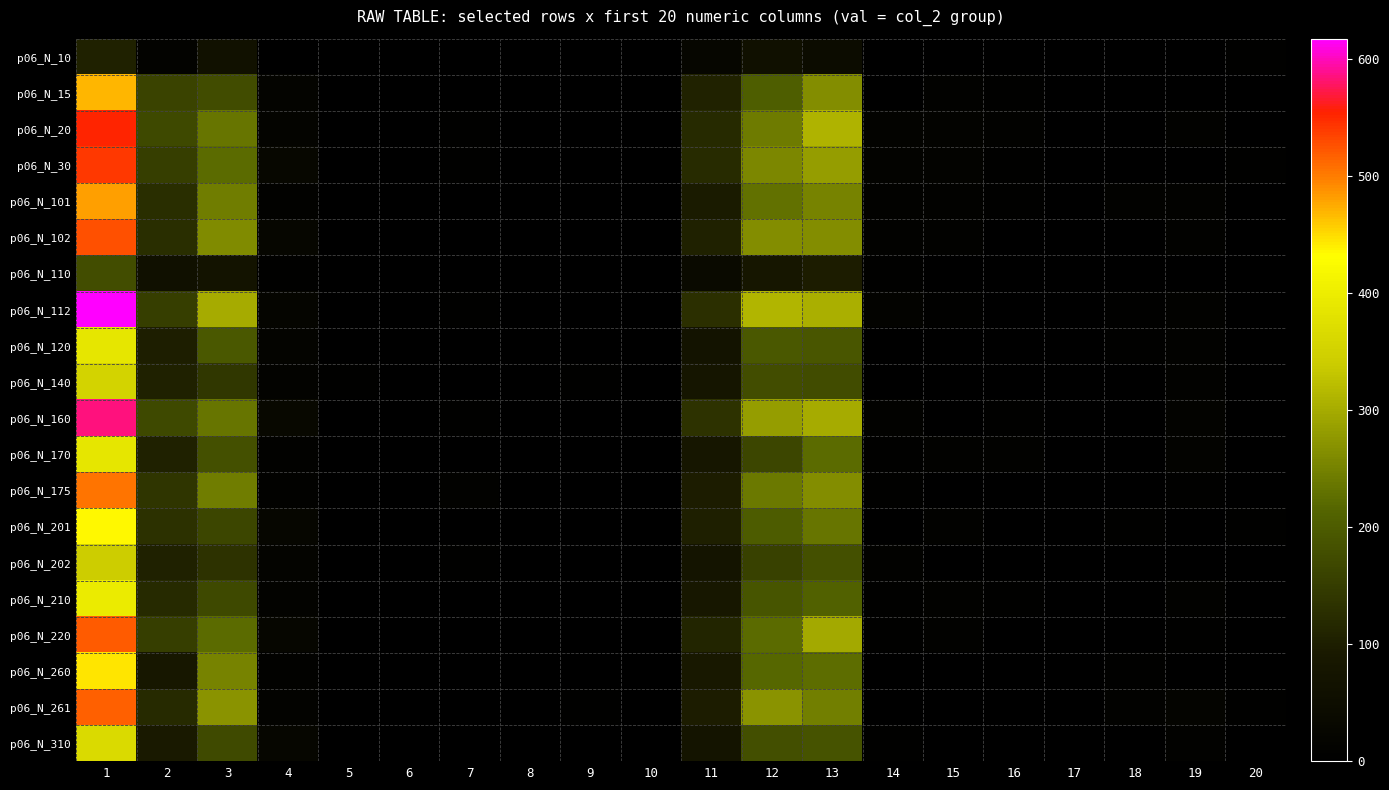

Reading left to right, what are all the values shown in this chart?

p06_N_10: 1=105	2=14	3=63	4=1	5=0	6=0	7=1	8=0	9=0	10=1	11=25	12=61	13=44	14=0	15=1	16=3	17=0	18=2	19=2	20=5
p06_N_15: 1=469	2=161	3=175	4=15	5=2	6=1	7=3	8=2	9=2	10=0	11=108	12=204	13=265	14=3	15=9	16=6	17=1	18=3	19=1	20=3
p06_N_20: 1=552	2=169	3=235	4=16	5=4	6=1	7=5	8=0	9=1	10=2	11=119	12=243	13=309	14=13	15=14	16=8	17=3	18=4	19=10	20=3
p06_N_30: 1=540	2=154	3=224	4=28	5=2	6=0	7=6	8=0	9=4	10=0	11=122	12=257	13=283	14=14	15=13	16=5	17=4	18=3	19=1	20=5
p06_N_101: 1=481	2=127	3=244	4=11	5=0	6=1	7=1	8=0	9=2	10=0	11=95	12=230	13=251	14=9	15=10	16=6	17=0	18=8	19=12	20=3
p06_N_102: 1=527	2=127	3=261	4=23	5=2	6=1	7=2	8=1	9=3	10=3	11=104	12=264	13=263	14=9	15=11	16=2	17=2	18=3	19=10	20=4
p06_N_110: 1=177	2=58	3=71	4=7	5=0	6=0	7=2	8=1	9=0	10=0	11=38	12=80	13=97	14=6	15=1	16=2	17=0	18=2	19=3	20=3
p06_N_112: 1=617	2=152	3=301	4=21	5=2	6=0	7=5	8=1	9=4	10=1	11=130	12=313	13=304	14=13	15=5	16=4	17=0	18=5	19=12	20=2
p06_N_120: 1=387	2=100	3=193	4=16	5=0	6=0	7=4	8=0	9=3	10=0	11=71	12=195	13=192	14=3	15=3	16=3	17=1	18=5	19=9	20=1
p06_N_140: 1=353	2=105	3=141	4=13	5=5	6=2	7=3	8=0	9=5	10=0	11=79	12=178	13=175	14=2	15=2	16=4	17=1	18=3	19=8	20=0
p06_N_160: 1=585	2=171	3=236	4=30	5=2	6=1	7=7	8=0	9=3	10=1	11=134	12=284	13=301	14=11	15=2	16=6	17=3	18=3	19=14	20=3
p06_N_170: 1=387	2=105	3=182	4=10	5=1	6=0	7=4	8=0	9=3	10=1	11=81	12=164	13=223	14=6	15=11	16=8	17=0	18=2	19=13	20=2
p06_N_175: 1=505	2=138	3=244	4=12	5=2	6=0	7=8	8=1	9=2	10=0	11=98	12=241	13=264	14=6	15=4	16=2	17=2	18=4	19=5	20=0
p06_N_201: 1=435	2=131	3=166	4=23	5=1	6=1	7=3	8=1	9=4	10=2	11=103	12=201	13=234	14=3	15=8	16=3	17=1	18=5	19=3	20=5
p06_N_202: 1=341	2=104	3=134	4=17	5=1	6=2	7=5	8=0	9=3	10=2	11=73	12=158	13=183	14=10	15=2	16=1	17=0	18=1	19=3	20=2
p06_N_210: 1=396	2=120	3=171	4=14	5=0	6=1	7=2	8=0	9=2	10=1	11=85	12=188	13=208	14=5	15=11	16=5	17=3	18=4	19=12	20=3
p06_N_220: 1=520	2=153	3=224	4=22	5=2	6=0	7=2	8=0	9=4	10=1	11=112	12=223	13=297	14=5	15=9	16=3	17=0	18=2	19=6	20=1
p06_N_260: 1=444	2=85	3=253	4=10	5=3	6=0	7=3	8=0	9=3	10=0	11=87	12=219	13=225	14=0	15=3	16=2	17=0	18=6	19=4	20=2
p06_N_261: 1=517	2=120	3=272	4=14	5=0	6=1	7=4	8=1	9=6	10=2	11=97	12=270	13=247	14=2	15=2	16=2	17=1	18=8	19=15	20=5
p06_N_310: 1=366	2=91	3=173	4=24	5=0	6=0	7=2	8=0	9=0	10=2	11=74	12=180	13=186	14=7	15=2	16=2	17=1	18=1	19=9	20=3